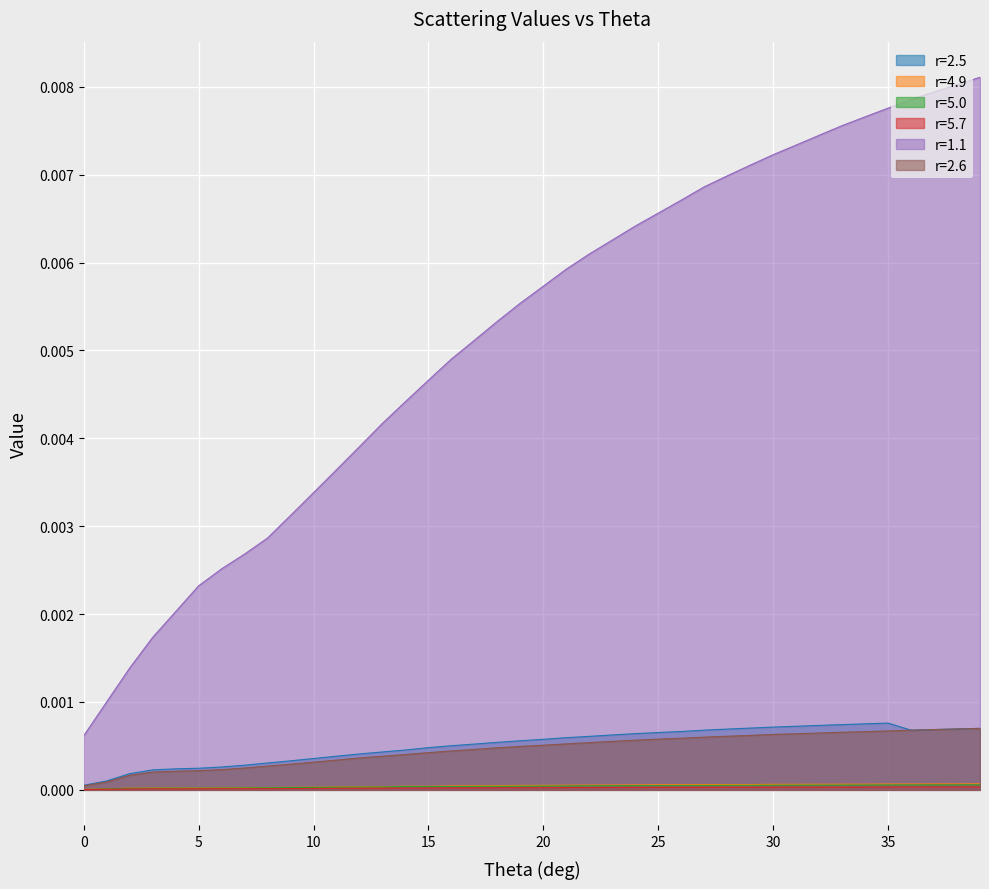

True or false: r=5.7 and r=2.6 intersect in this chart.

False